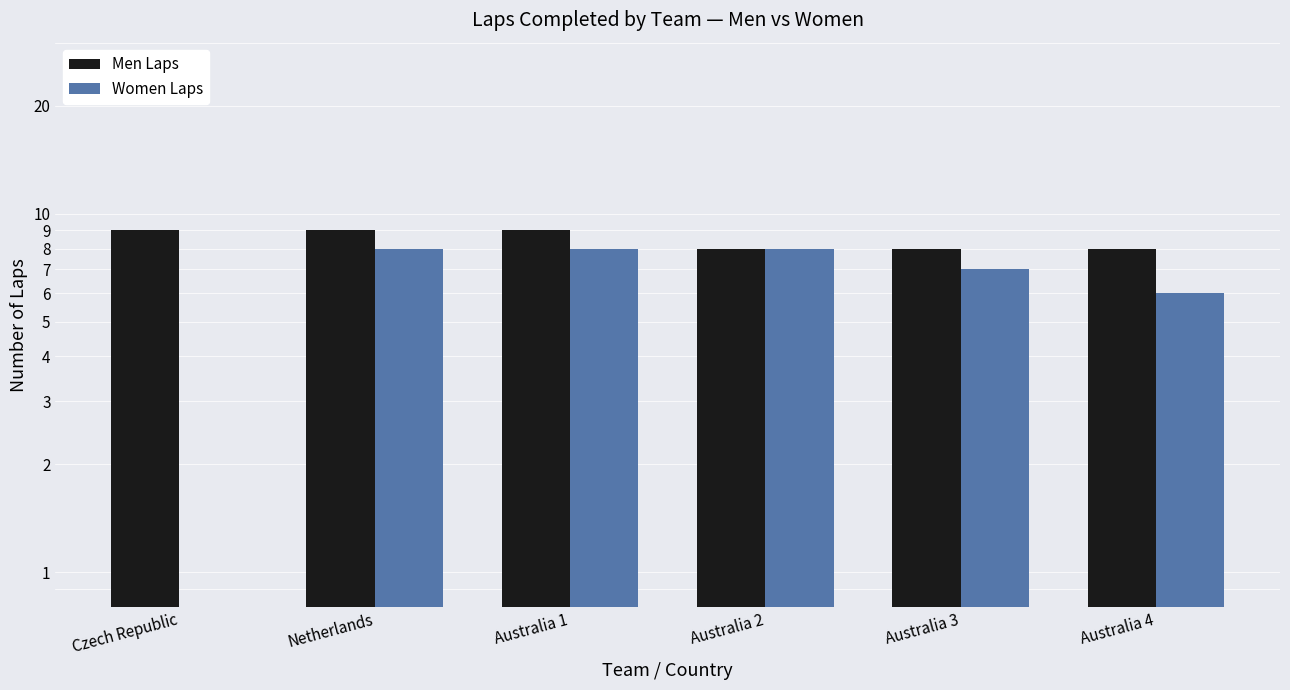

What is the label of the 6th bar from the right?

Czech Republic